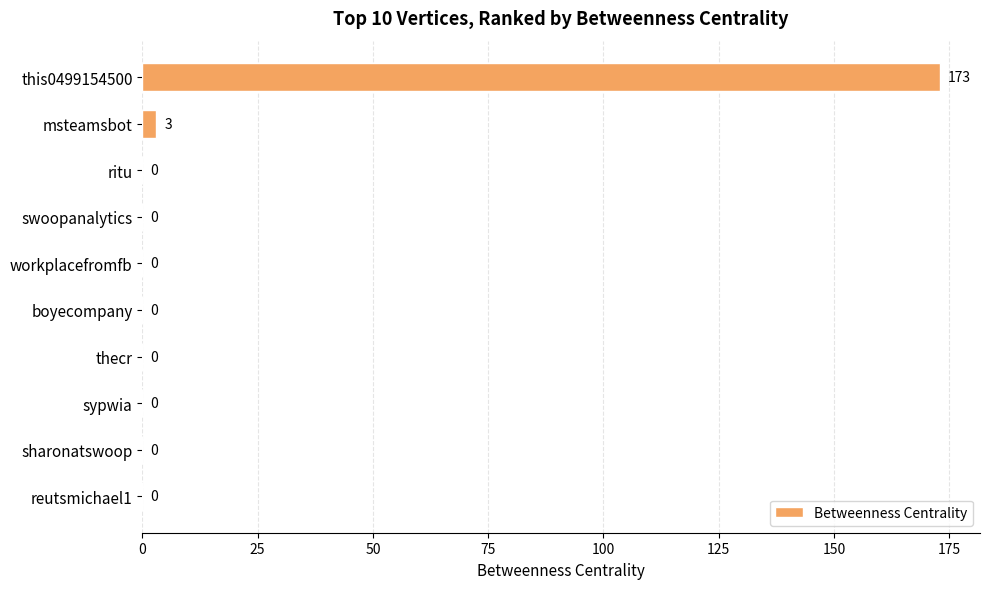

Is it true that the value at reutsmichael1 is 0?

True